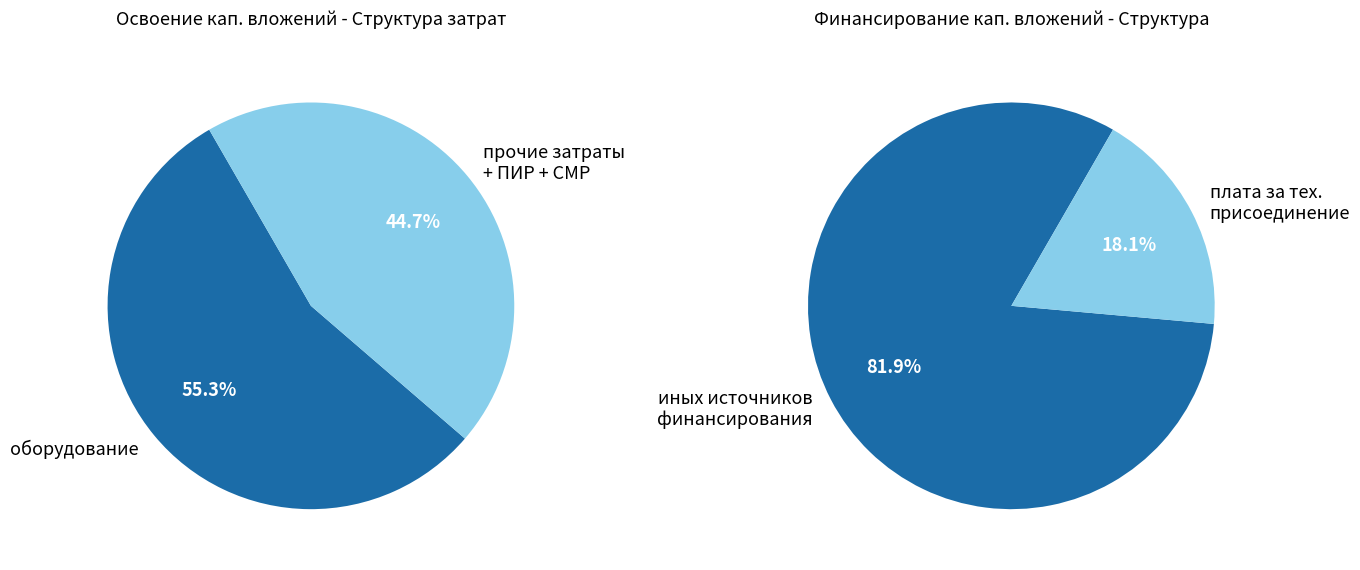

How many slices are in this pie chart?

4